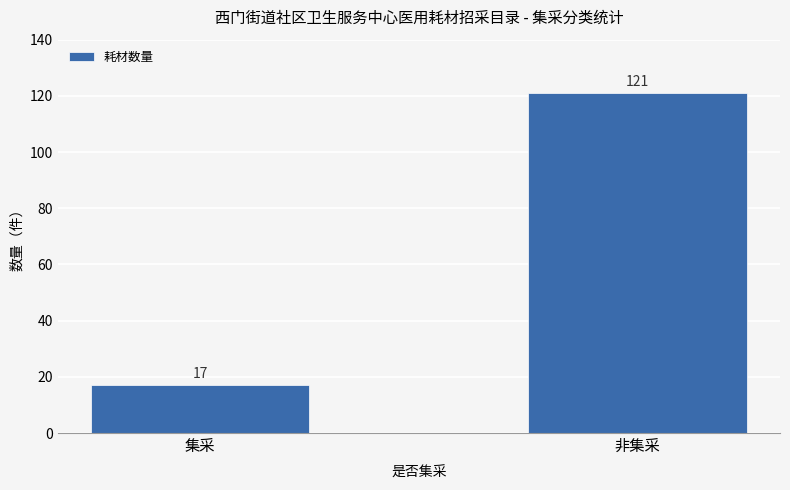

What is the value of the 2nd bar from the left?

121